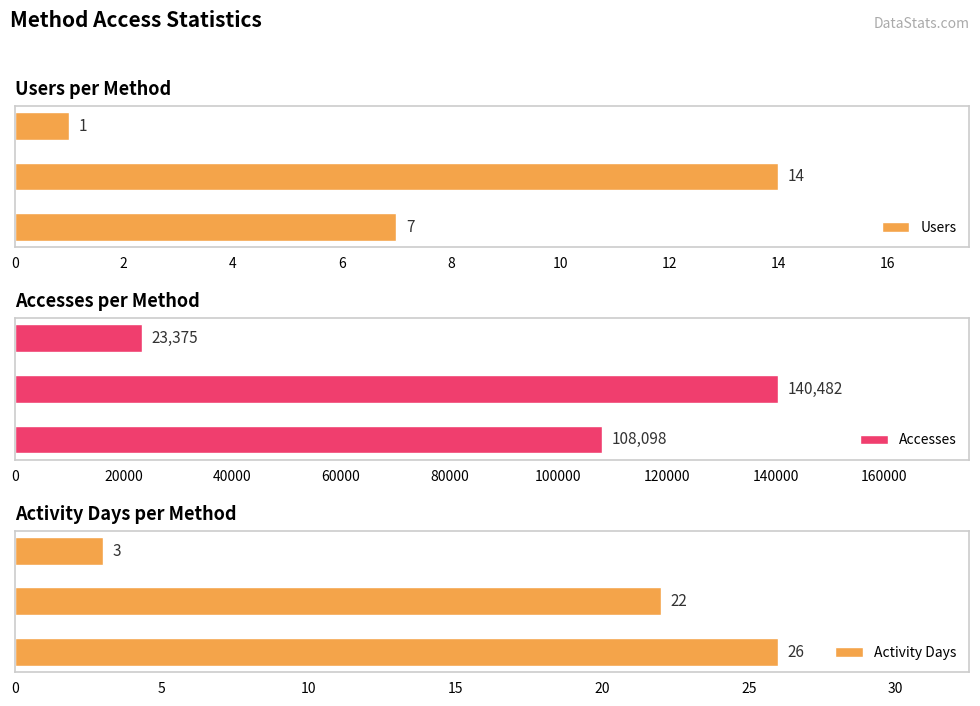

What is the sum of all Accesses values?

271955